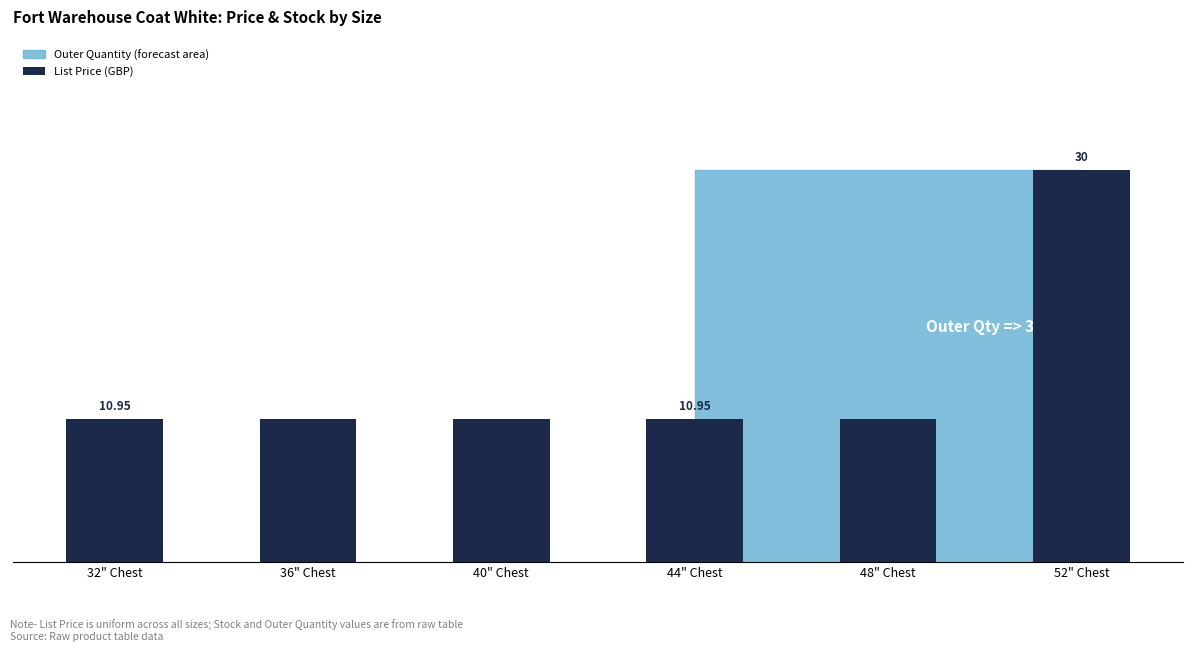

What position from the left is 48" Chest?

5